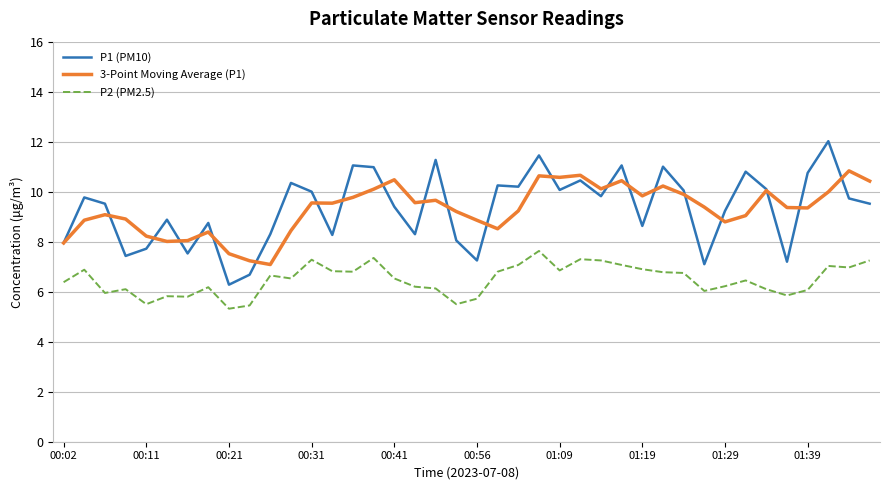

Which series has the largest range (max minus min)?

P1 (PM10)